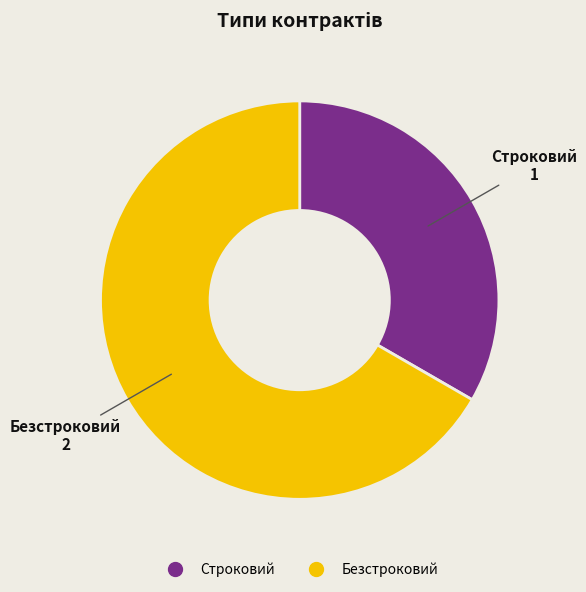

Do Строковий and Безстроковий together represent more than half of the pie?

Yes